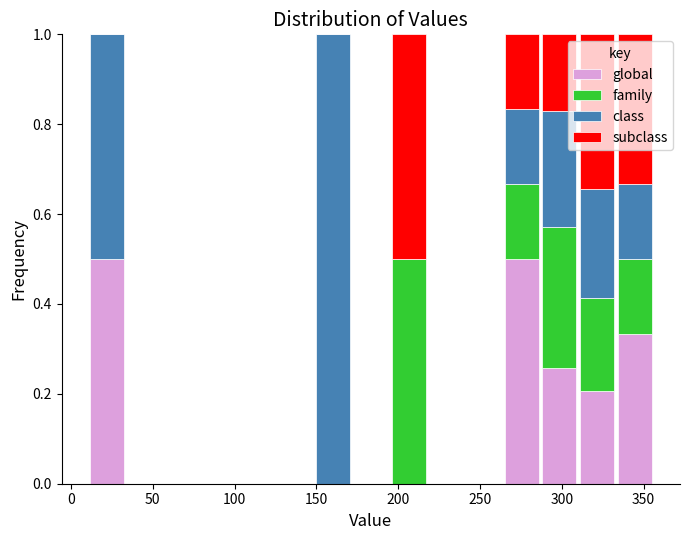

What is the total height of the stacked bar covering 10 to 35 on the x-axis? Neither the bar edges nor the heights are printed on the chart, so give them approximately, as read against the axes.

1